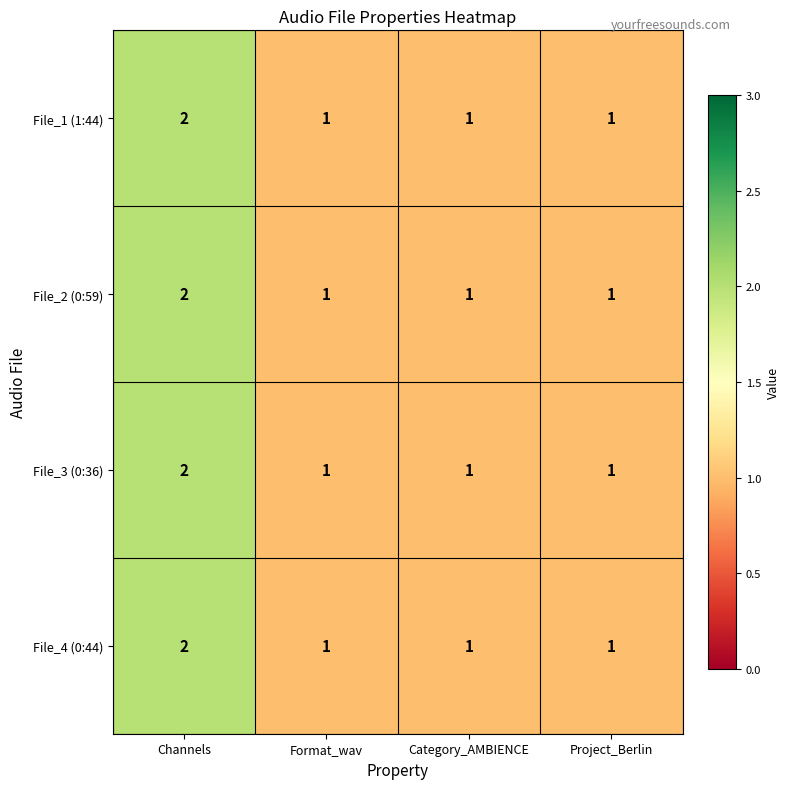

At which category is the sum across all series the highest?

Channels